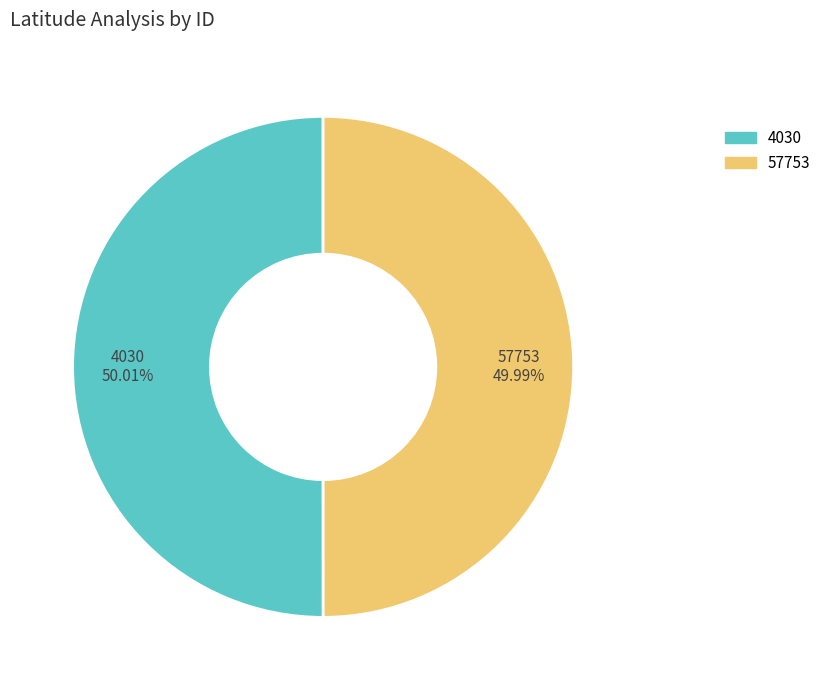

The 4030 slice represents 58% of the pie. True or false?

False